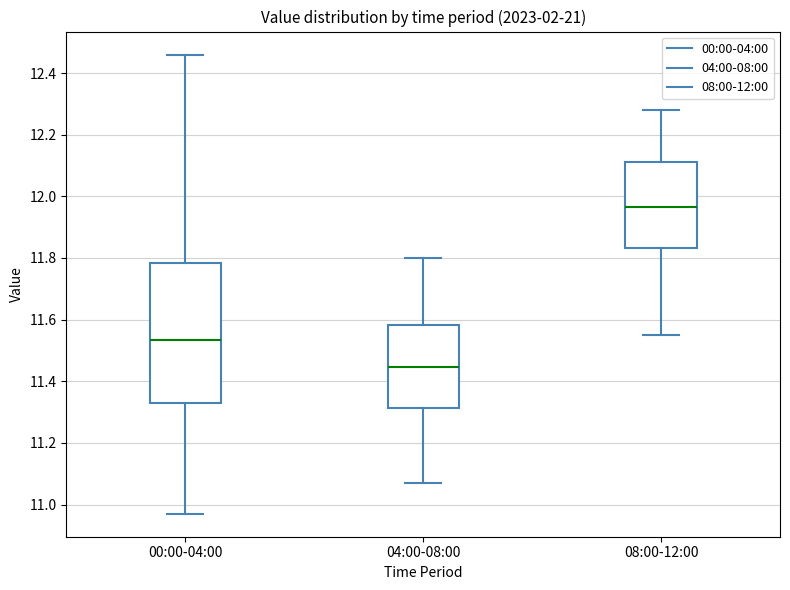

Where does the upper whisker of the box for 08:00-12:00 end on the y-axis? The values are not printed on the chart, so give them approximately, as read against the axis.

12.28